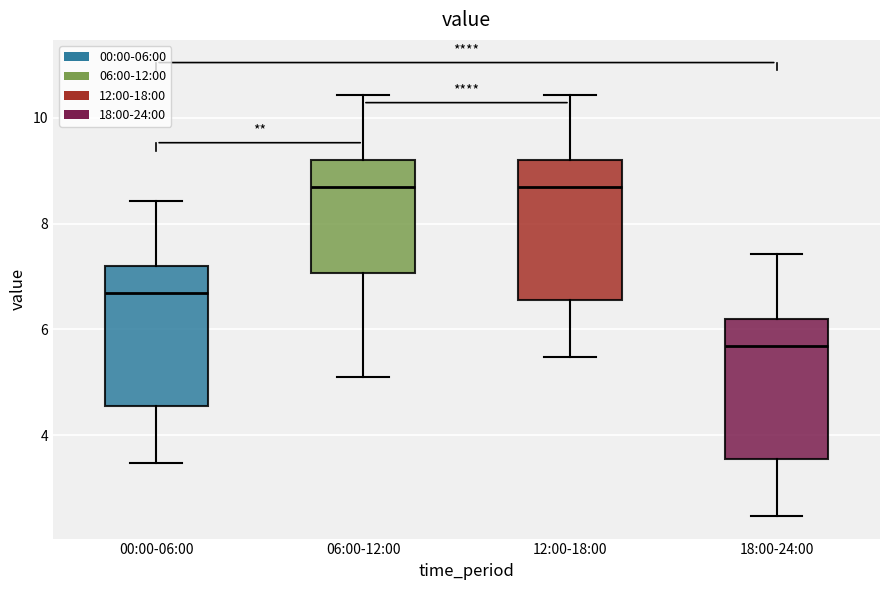

Which box has the lowest median line?

18:00-24:00